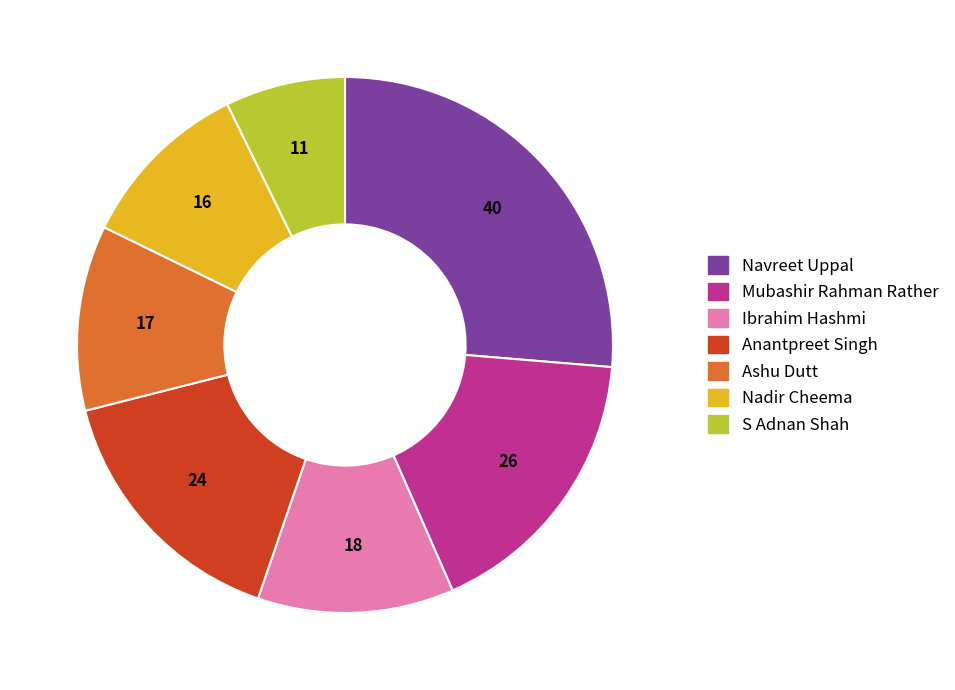

Which slice is the smallest?

S Adnan Shah